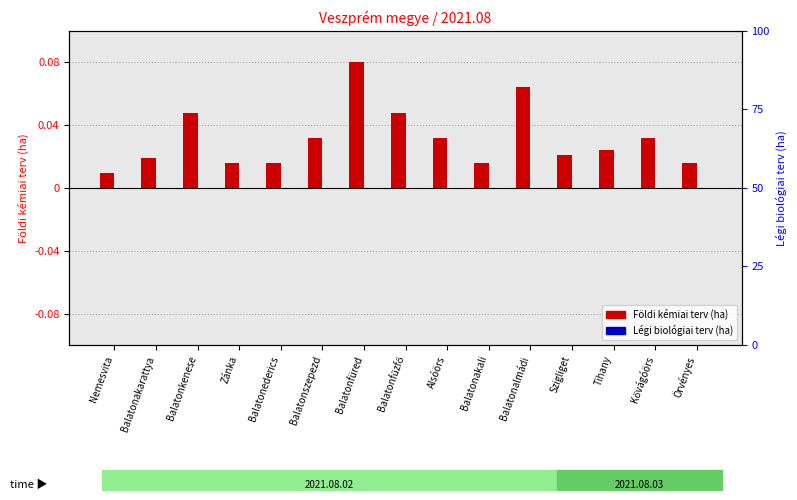

Is the value of Légi biológiai terv (ha) at Balatonalmádi greater than the value of Földi kémiai terv (ha) at Balatonalmádi?

No